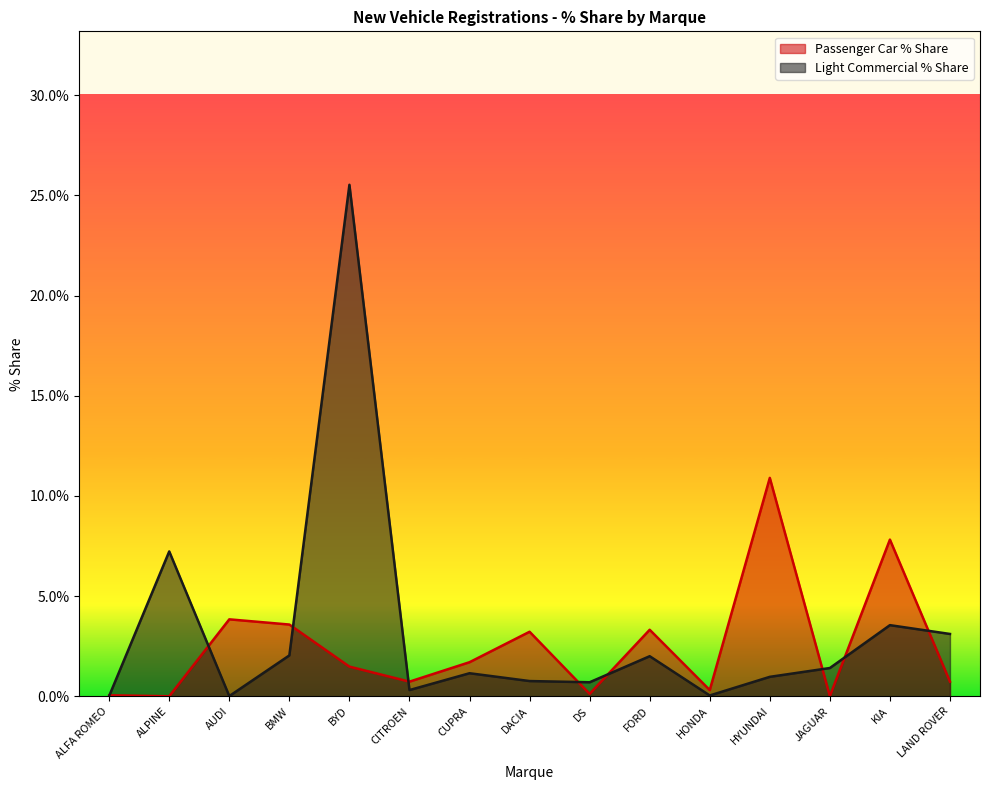

Between which two adjacent categories do Passenger Car % Share and Light Commercial % Share first intersect?

ALFA ROMEO and ALPINE